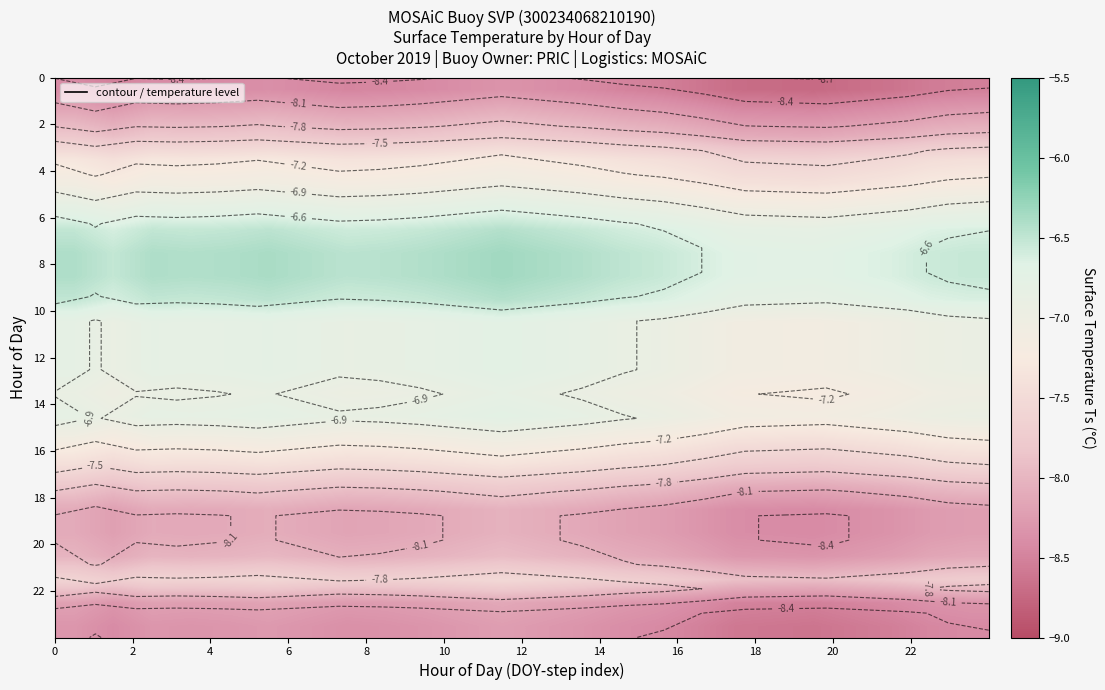

What is the smallest value displayed?

-8.7